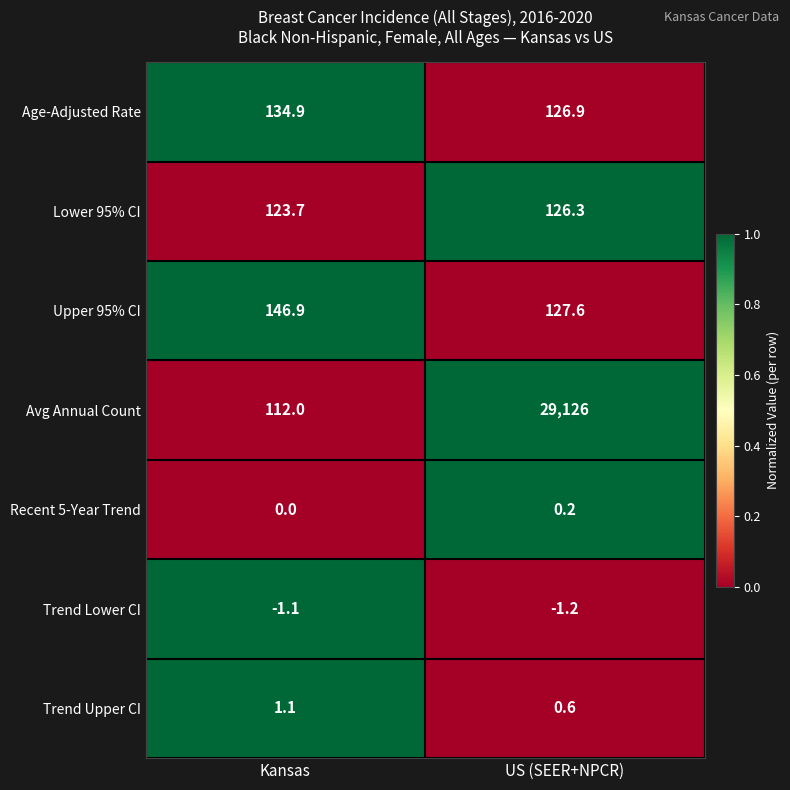

The value of Trend Upper CI at Kansas is 1.1. True or false?

True